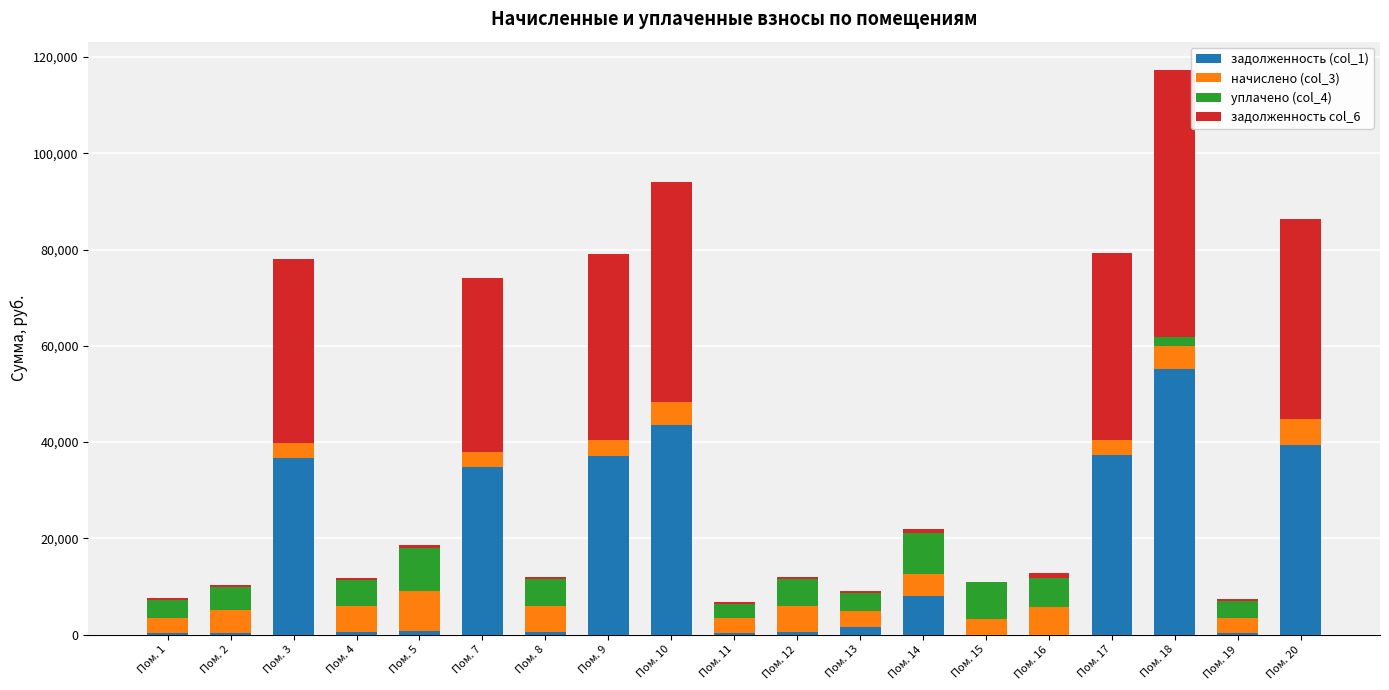

Which category has the highest value in the задолженность (col_1) series?

Пом. 18